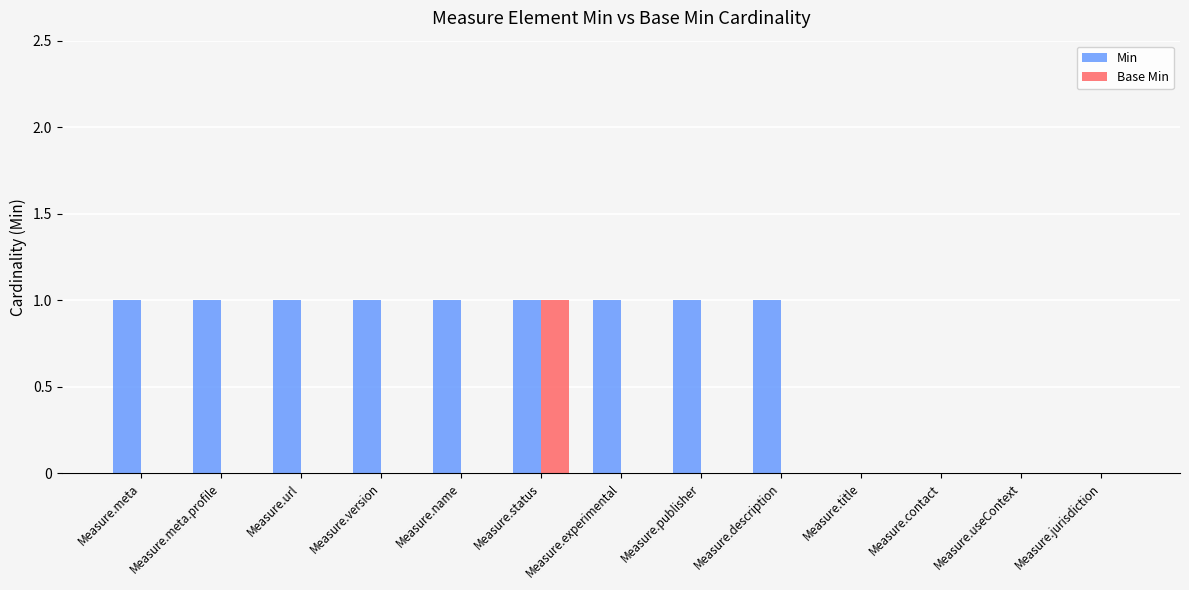

Reading left to right, extract all data points from this chart.

Min: 1	1	1	1	1	1	1	1	1	0	0	0	0
Base Min: 0	0	0	0	0	1	0	0	0	0	0	0	0